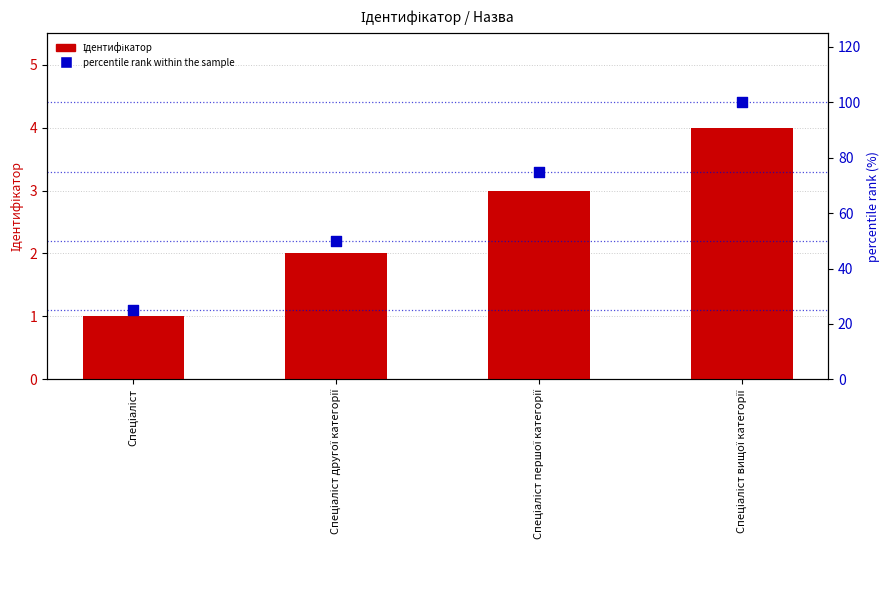

What are all the series names shown in the legend?

Ідентифікатор, percentile rank within the sample